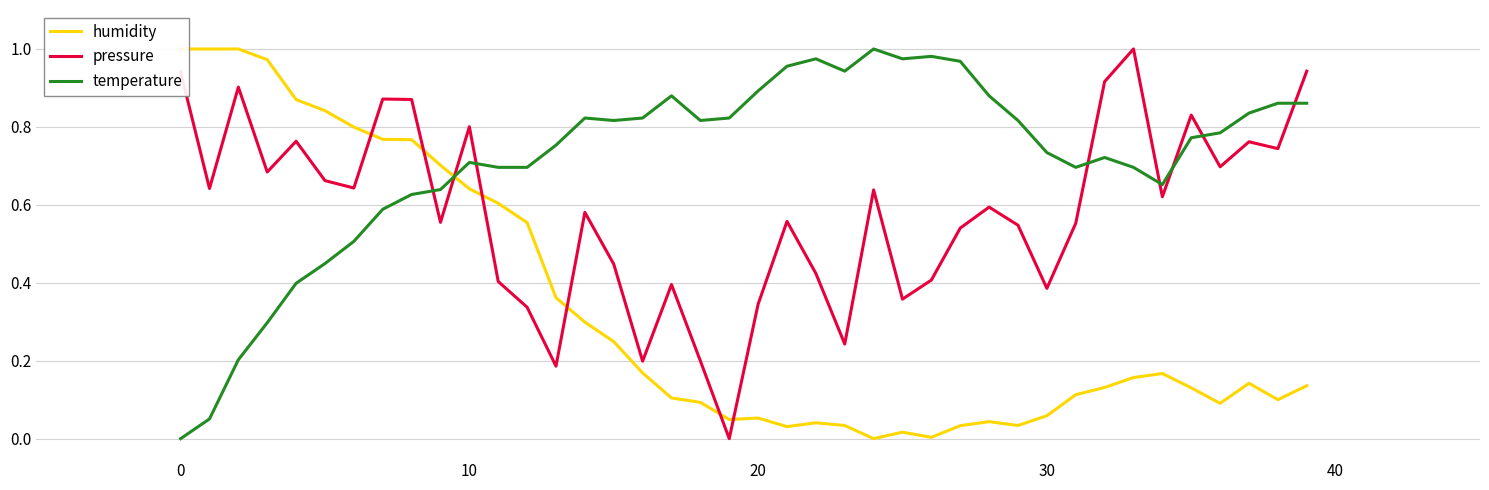

What is the maximum value for humidity?

1.0